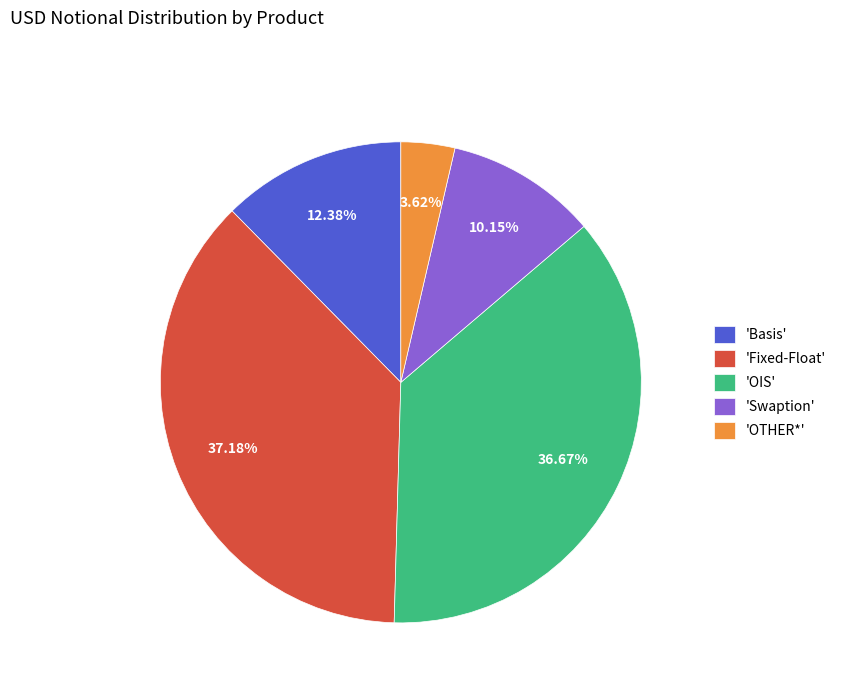

Rank the categories by value from lowest to highest.

'OTHER*', 'Swaption', 'Basis', 'OIS', 'Fixed-Float'